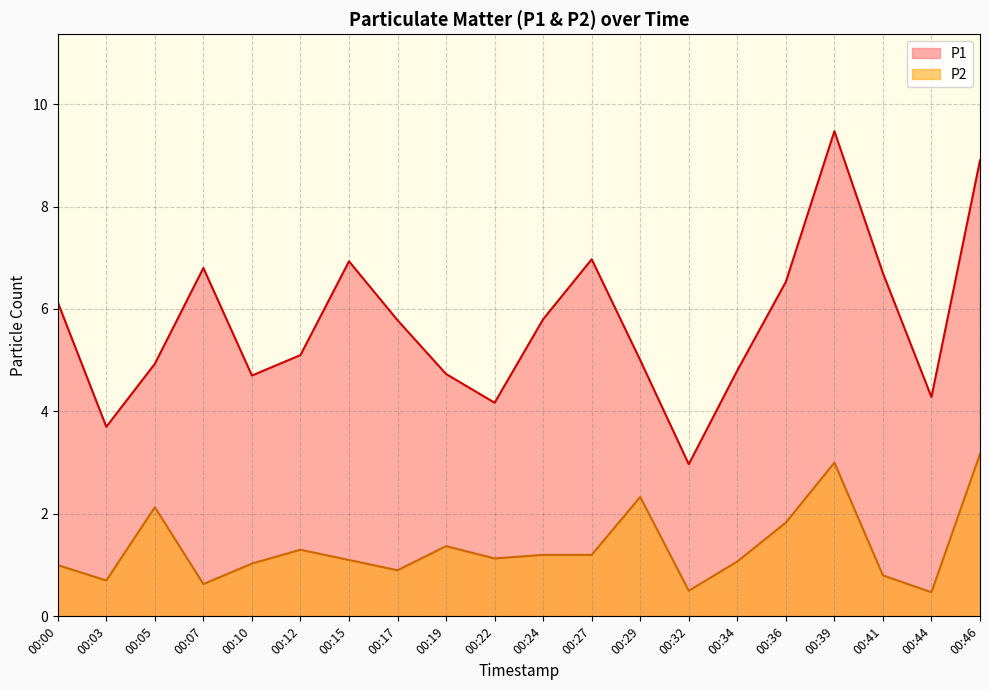

List the labels in order of P2 value, largest first.

00:46, 00:39, 00:29, 00:05, 00:36, 00:19, 00:12, 00:24, 00:27, 00:22, 00:15, 00:34, 00:10, 00:00, 00:17, 00:41, 00:03, 00:07, 00:32, 00:44